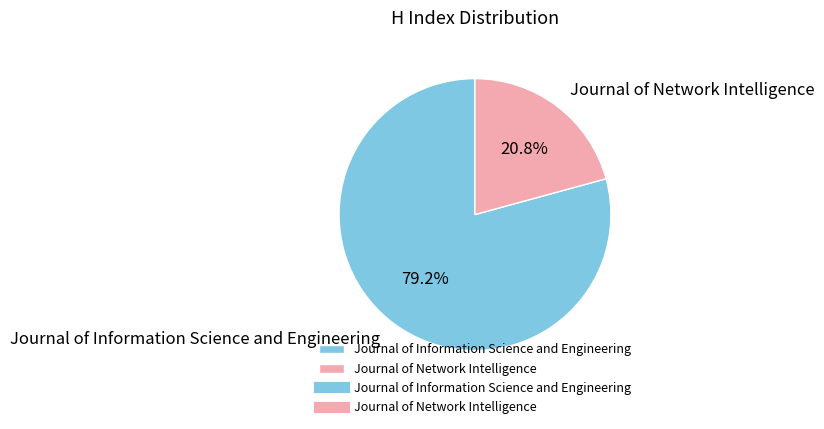

What percentage is the Journal of Network Intelligence slice, to the nearest percent?

21%